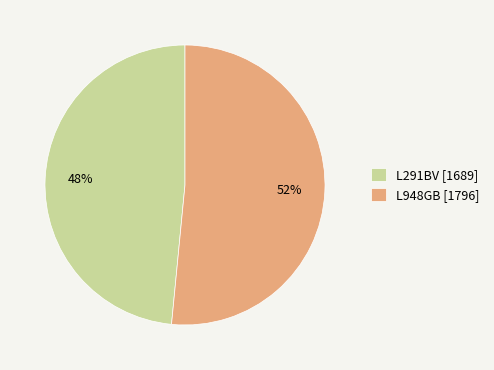

To the nearest percent, what portion does L948GB represent?

52%